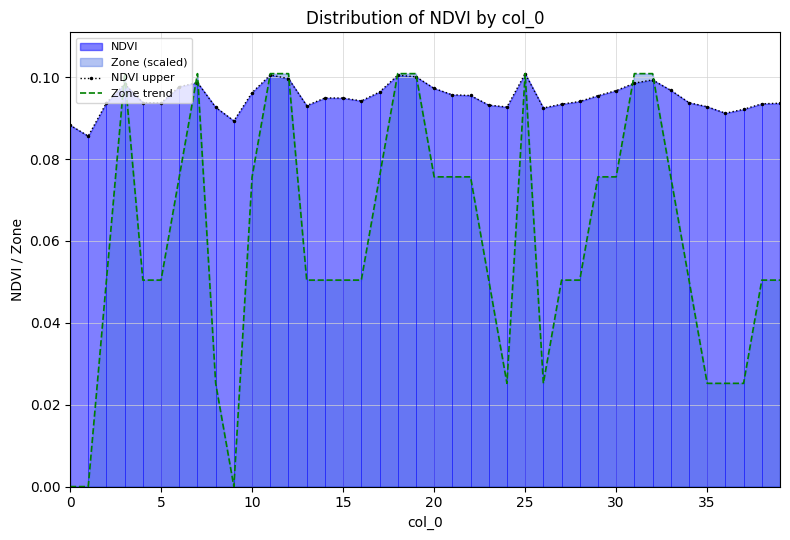

List the series in order of their overall mean, highest first.

NDVI upper, Zone trend